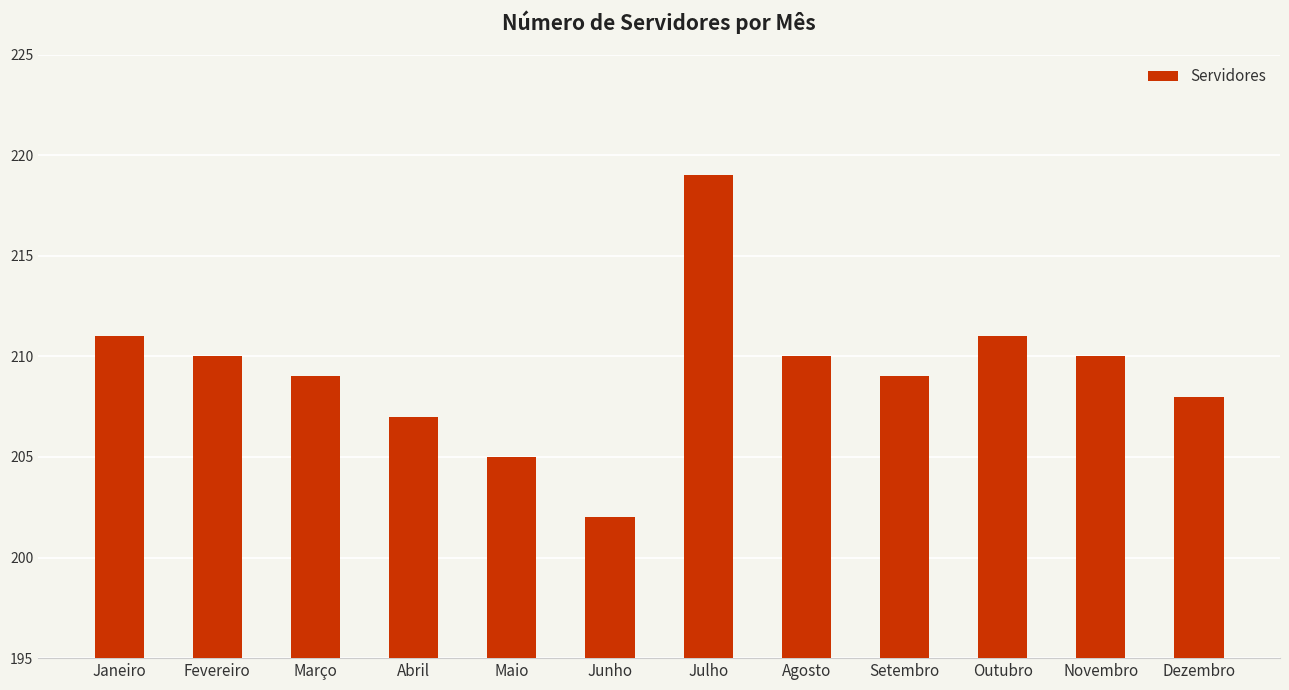

What position from the left is Janeiro?

1